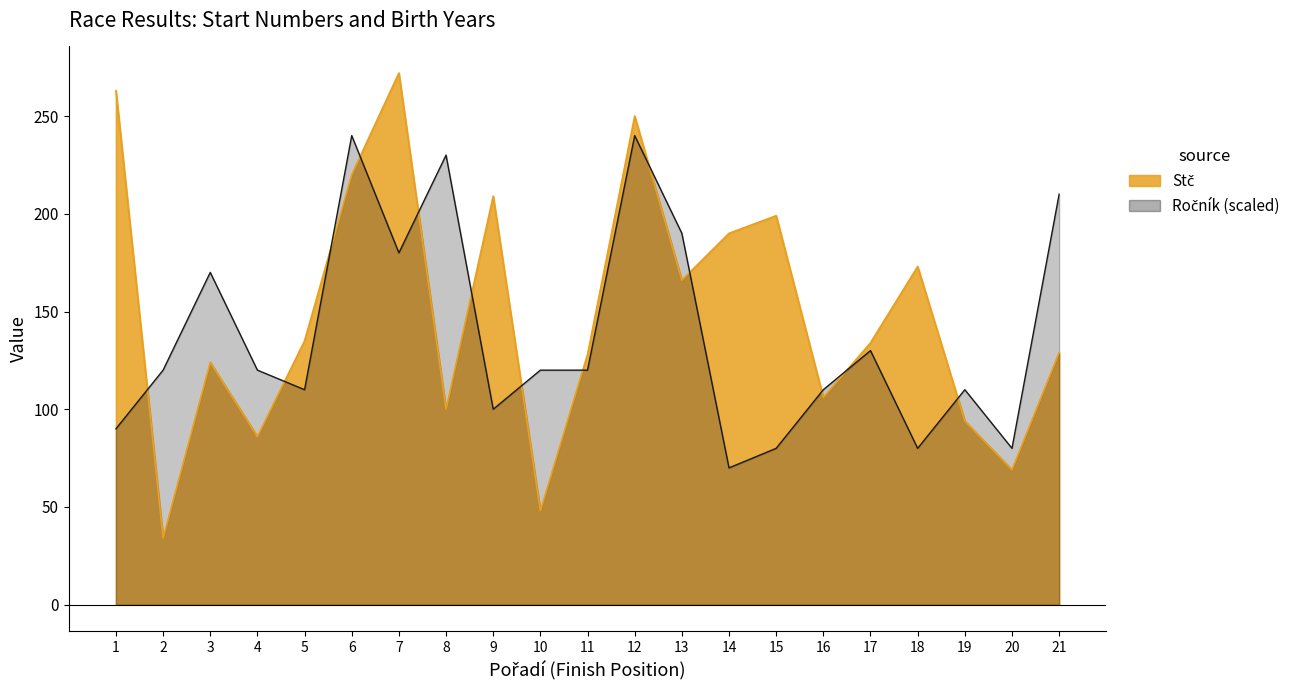

What are all the series names shown in the legend?

Stč, Ročník